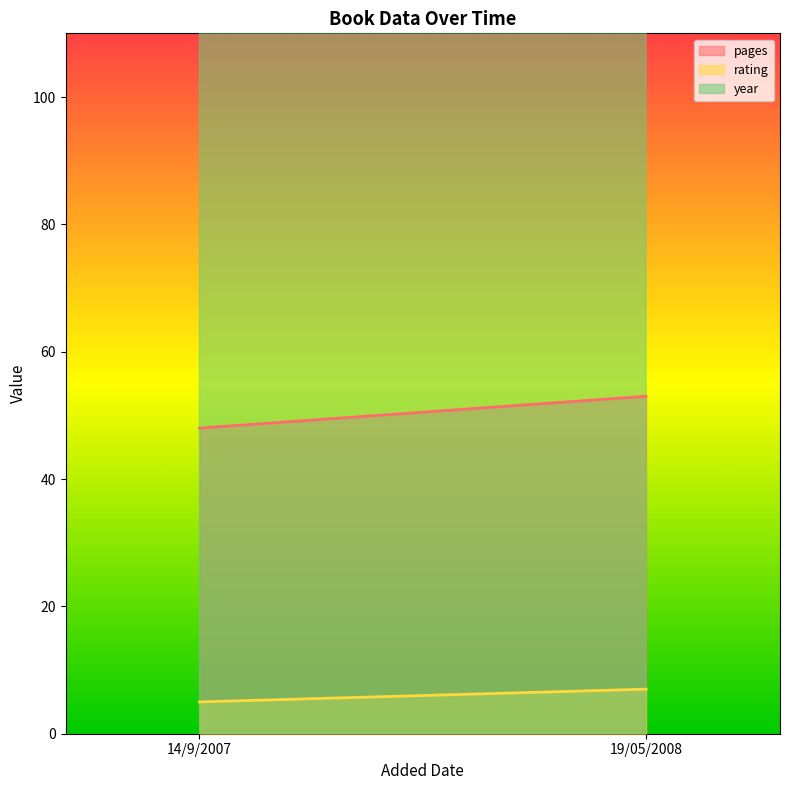

What is the spread (max minus min) of values at 19/05/2008?

1997